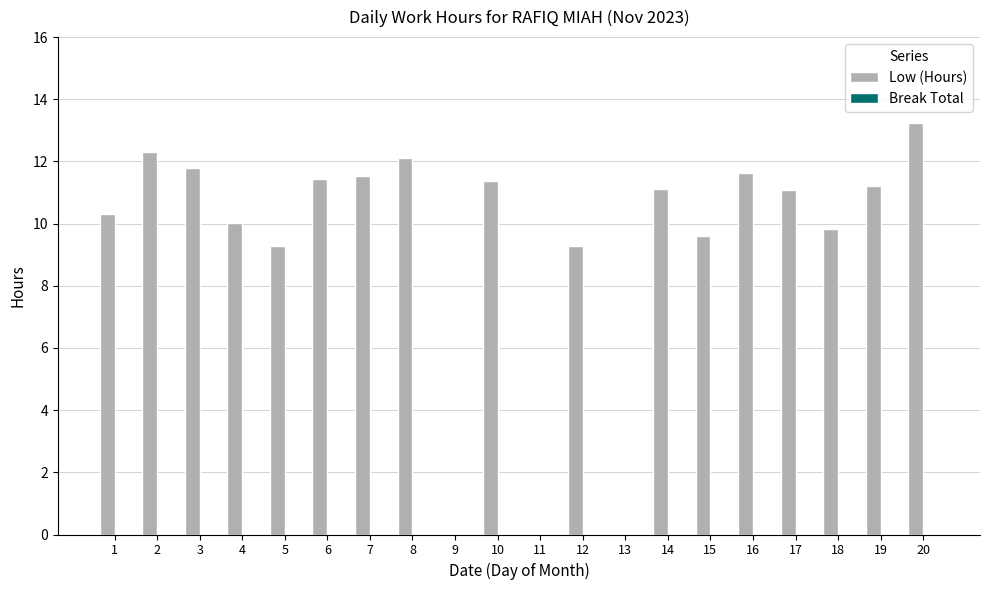

Are the bars horizontal?

No